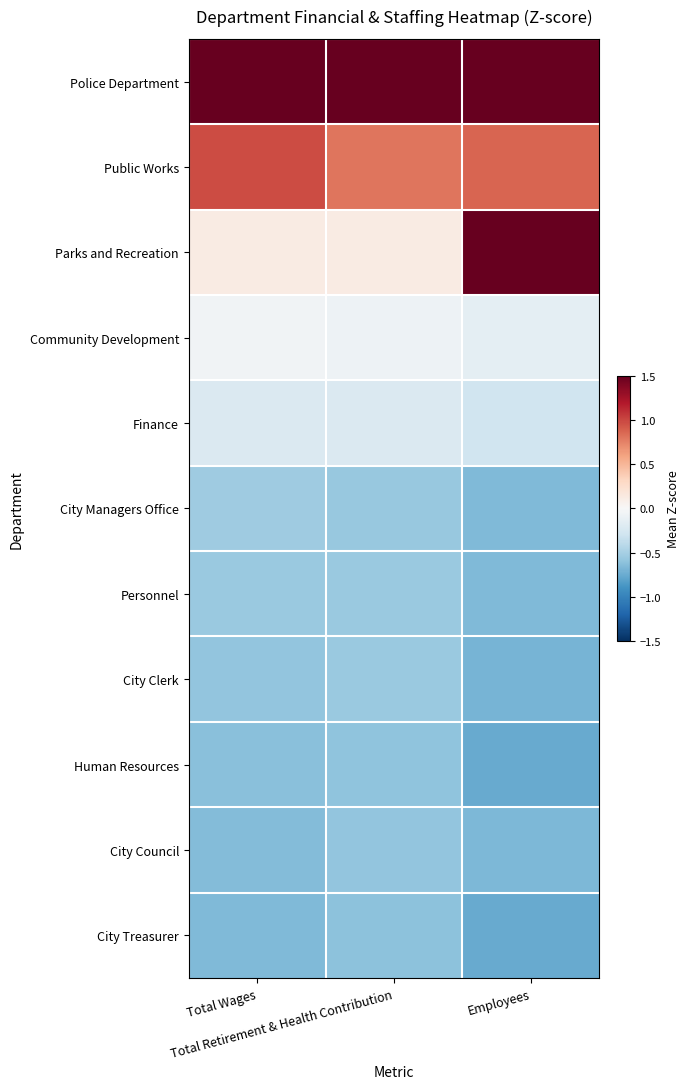

Which category has the lowest value across all series?

Employees